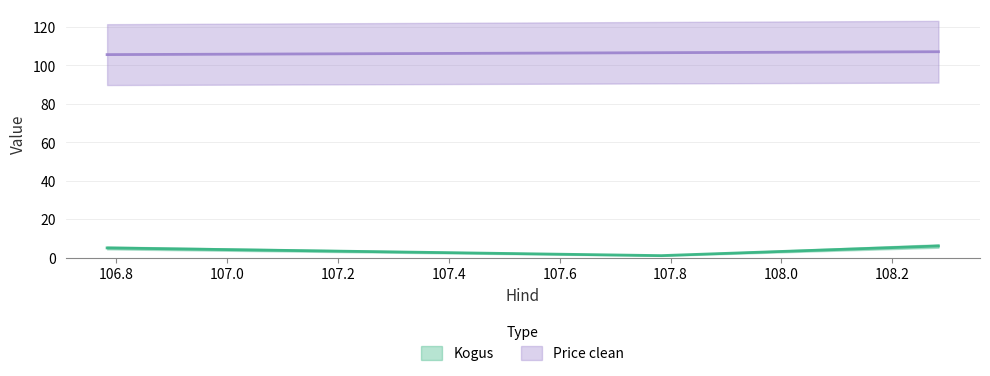

What is the total value across all series at 106.783333?

110.5